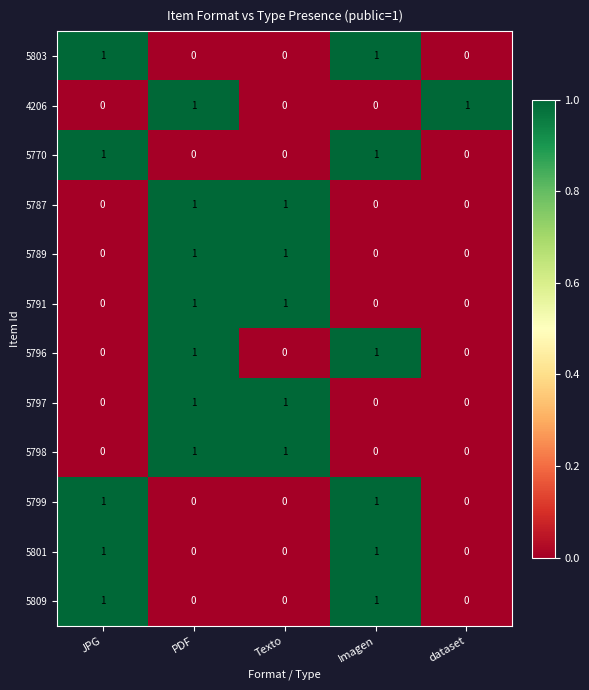

Count the 5809 values in the range 0 to 1.

5